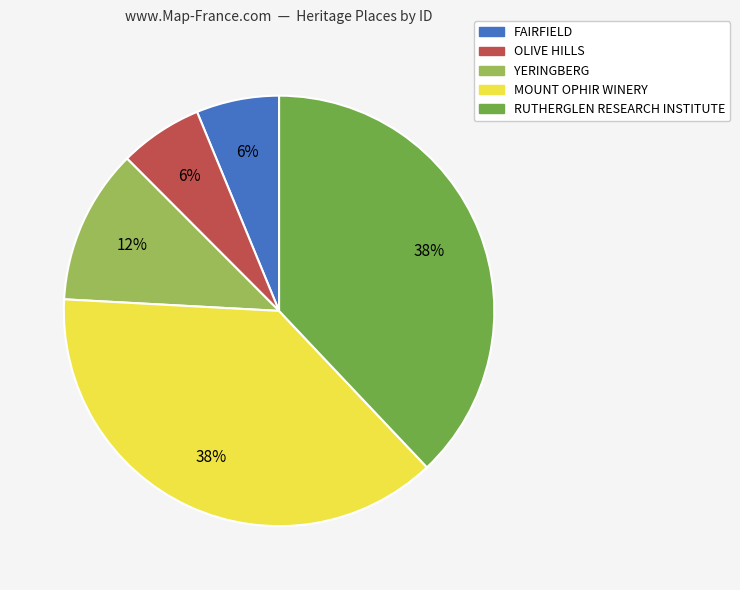

Combined, do OLIVE HILLS and RUTHERGLEN RESEARCH INSTITUTE account for over 50%?

No